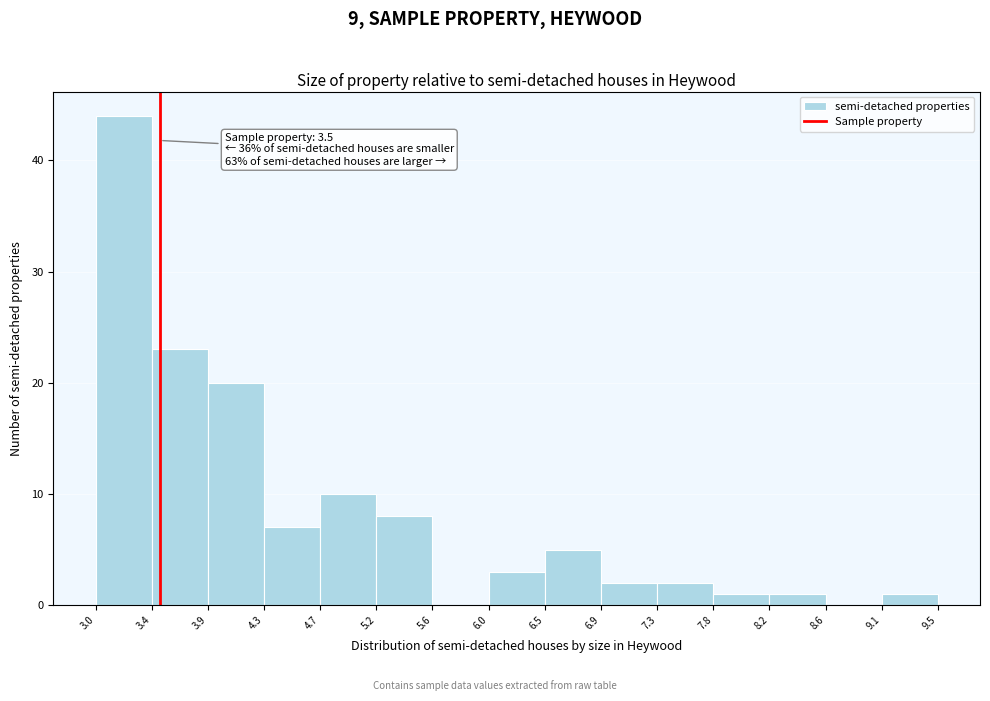

Over which range of the x-axis is the bar tallest?

3.0 to 3.4